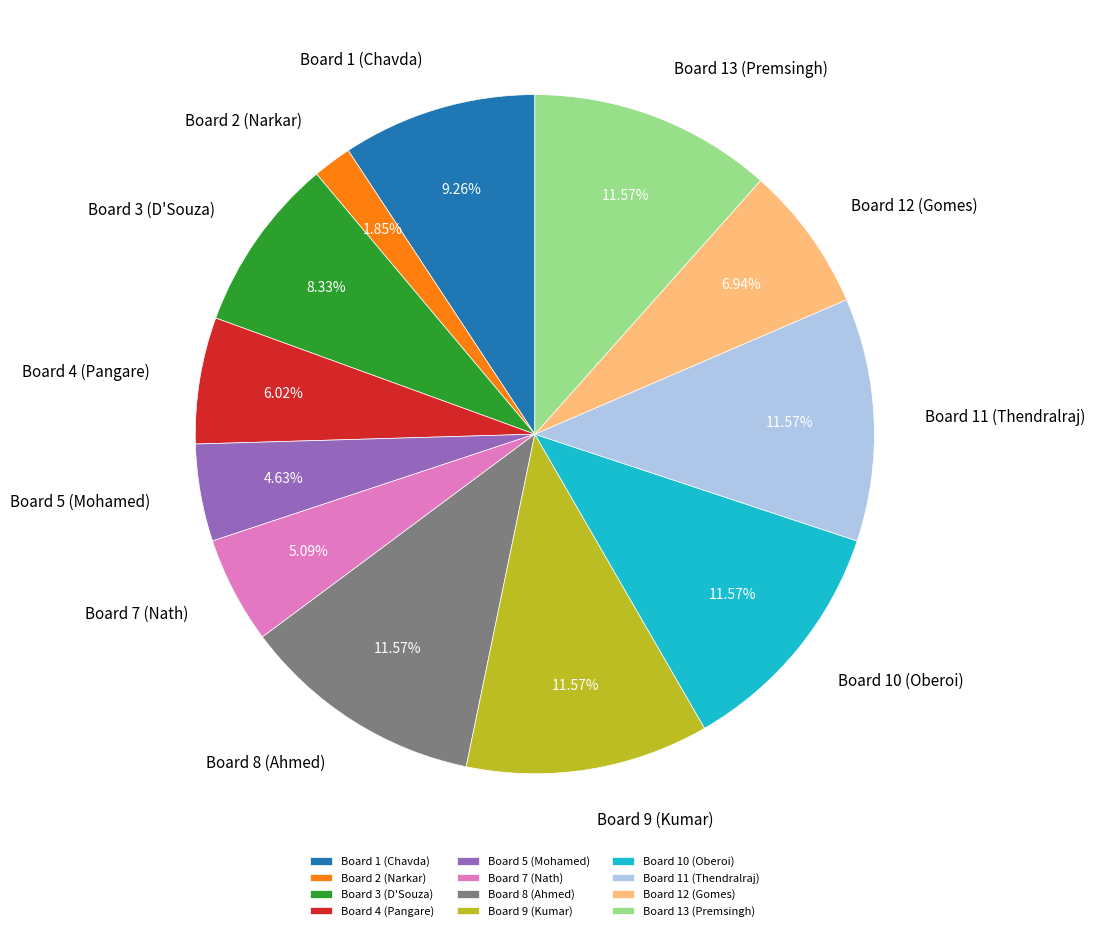

What percentage is the Board 7 (Nath) slice, to the nearest percent?

5%